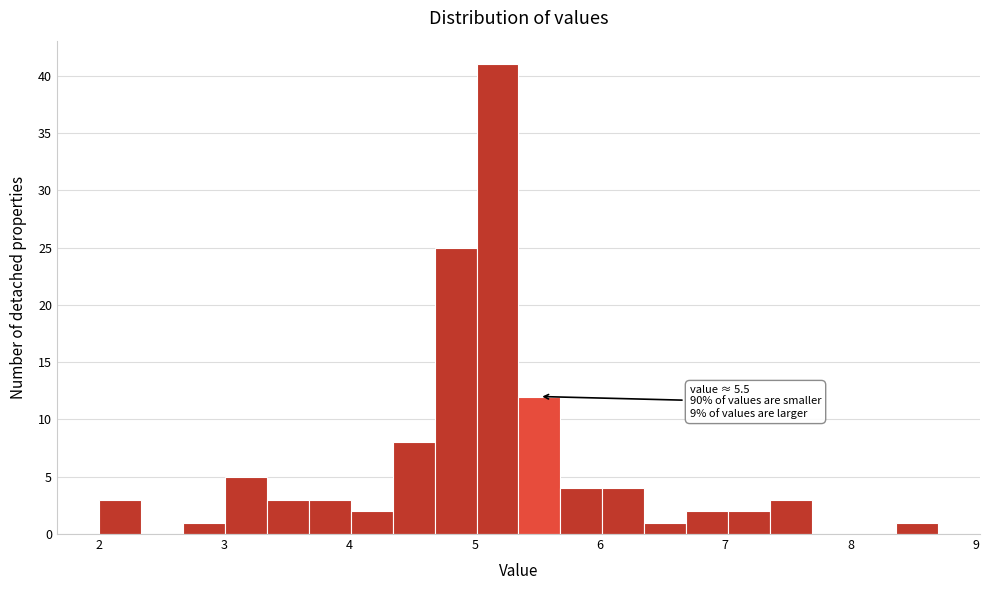

Read against the x-axis, roughly where is the centre of the tallest bar?

5.2